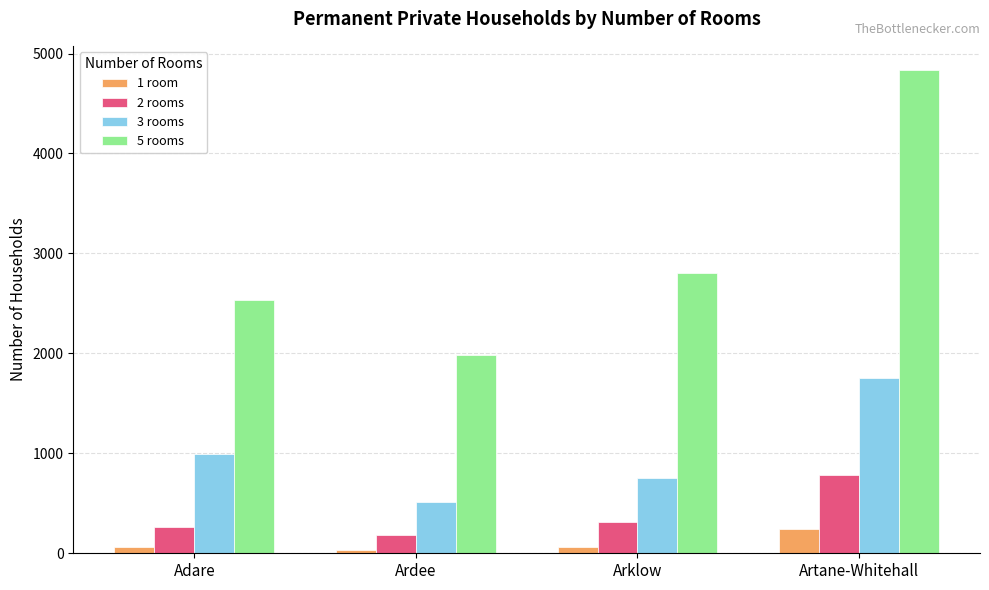

How many categories are shown in the chart?

4